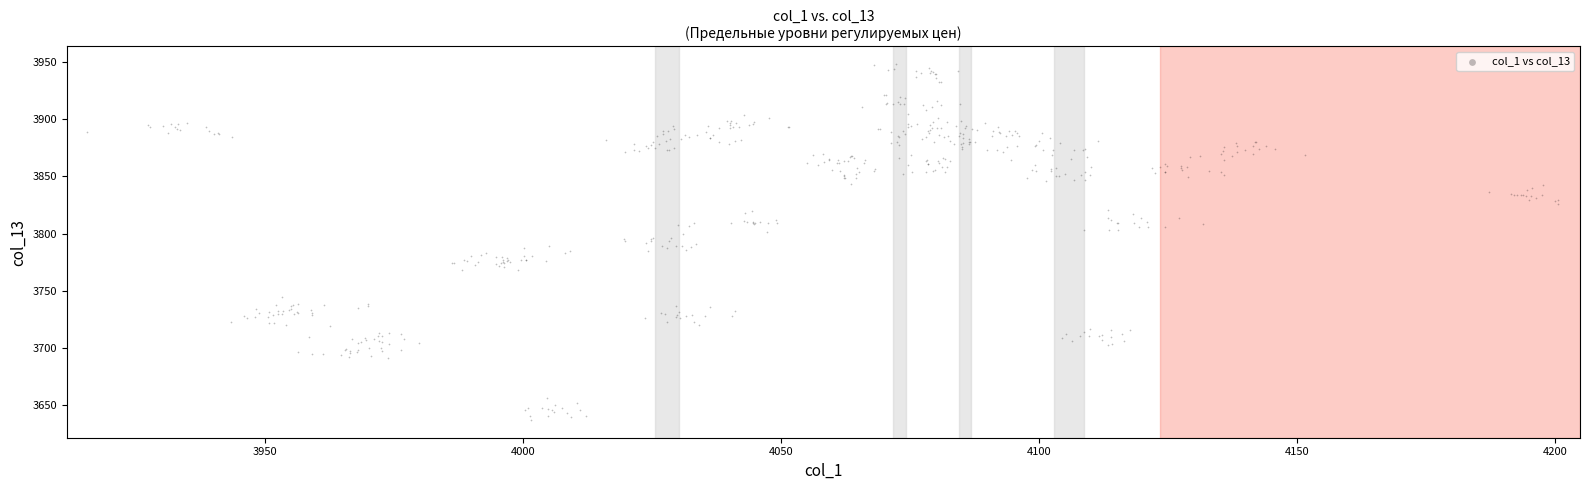

What is the range of Y values (max minus min)?

311.2